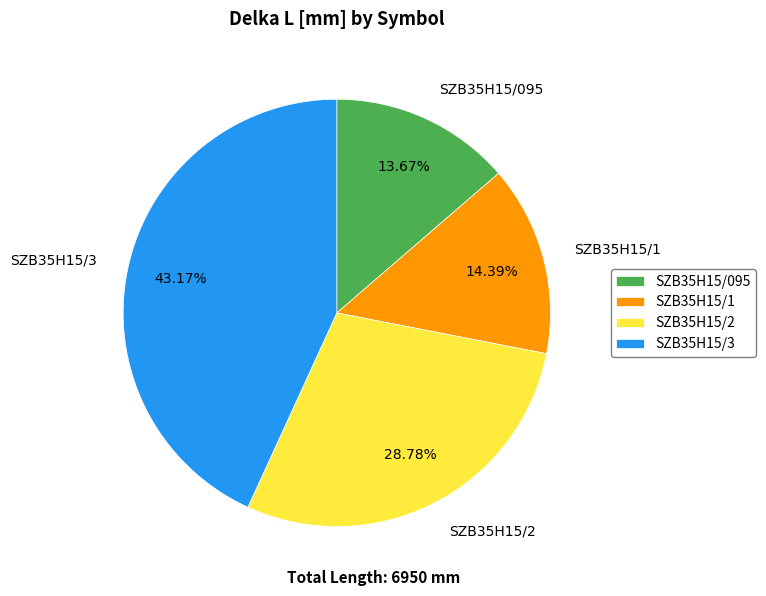

To the nearest percent, what is the average slice percentage?

25%